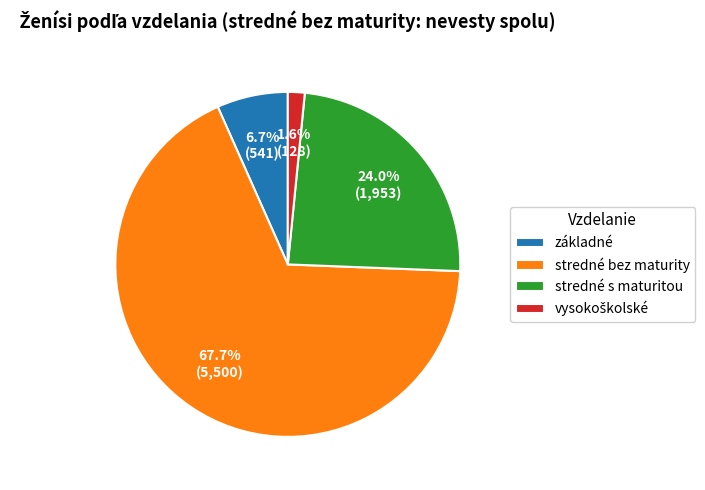

Between základné and stredné bez maturity, which is larger?

stredné bez maturity